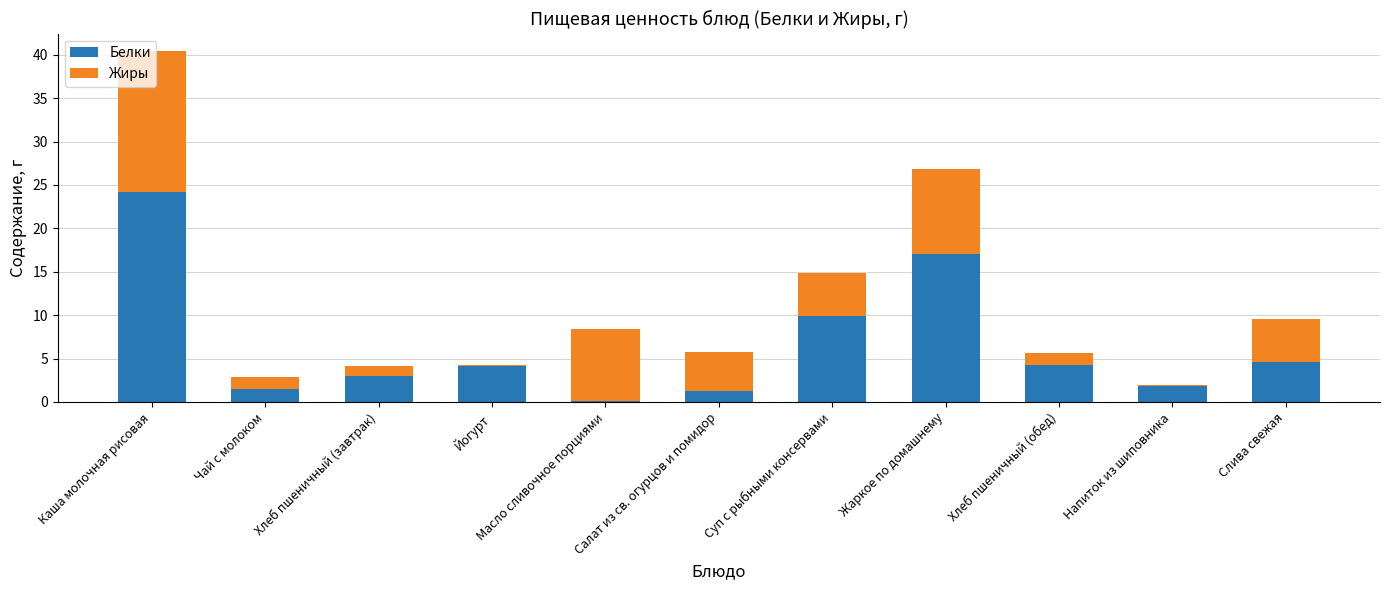

What is the highest value of the Белки series?

24.2